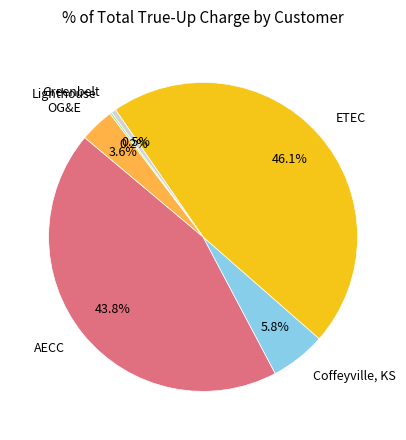

Combined, do Greenbelt and OG&E account for over 50%?

No